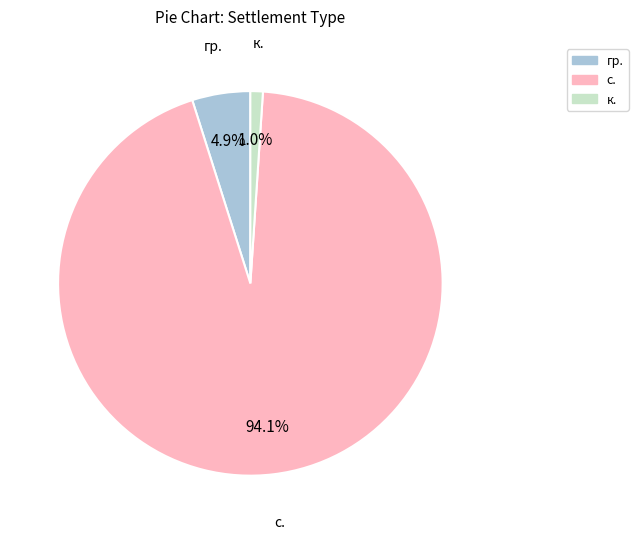

What percentage is the с. slice, to the nearest percent?

94%